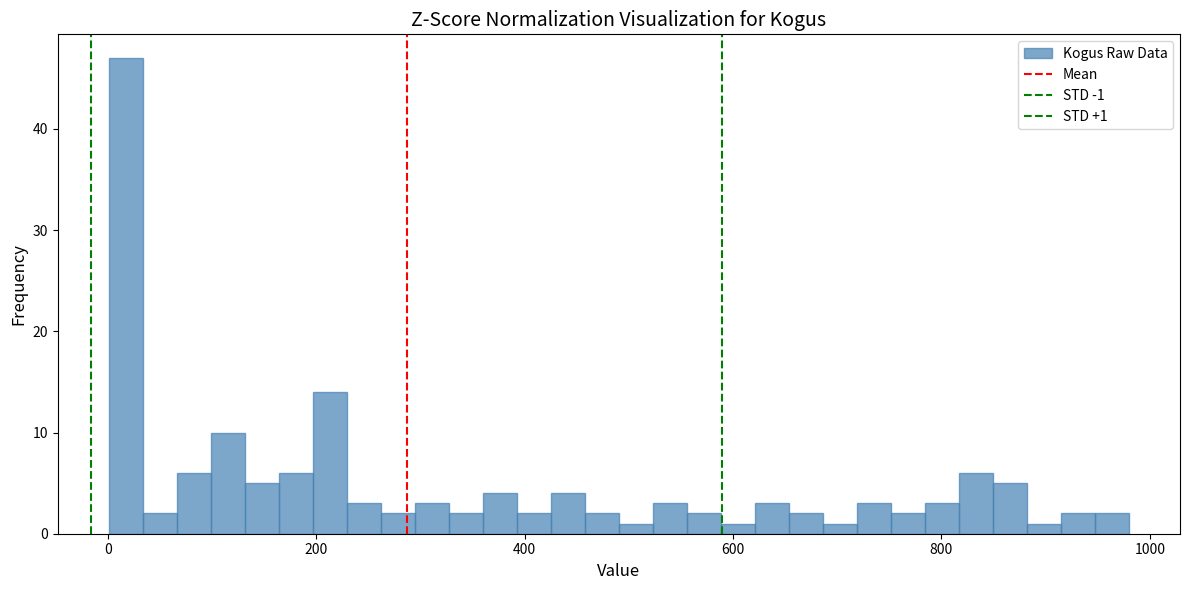

Around what value on the x-axis is the tallest bar? Give the approximate position of its centre, as read against the axis.

20